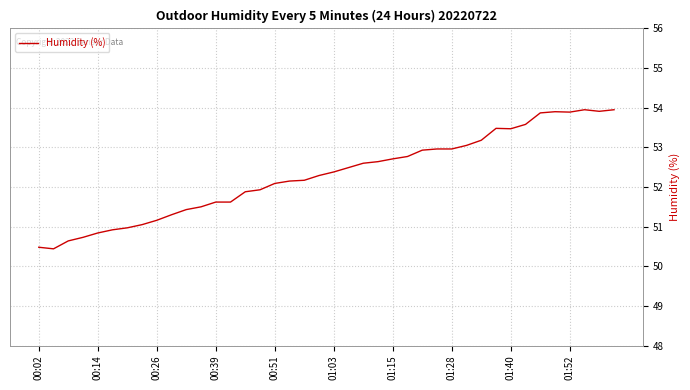

What is the difference between the maximum and minimum values?

3.5